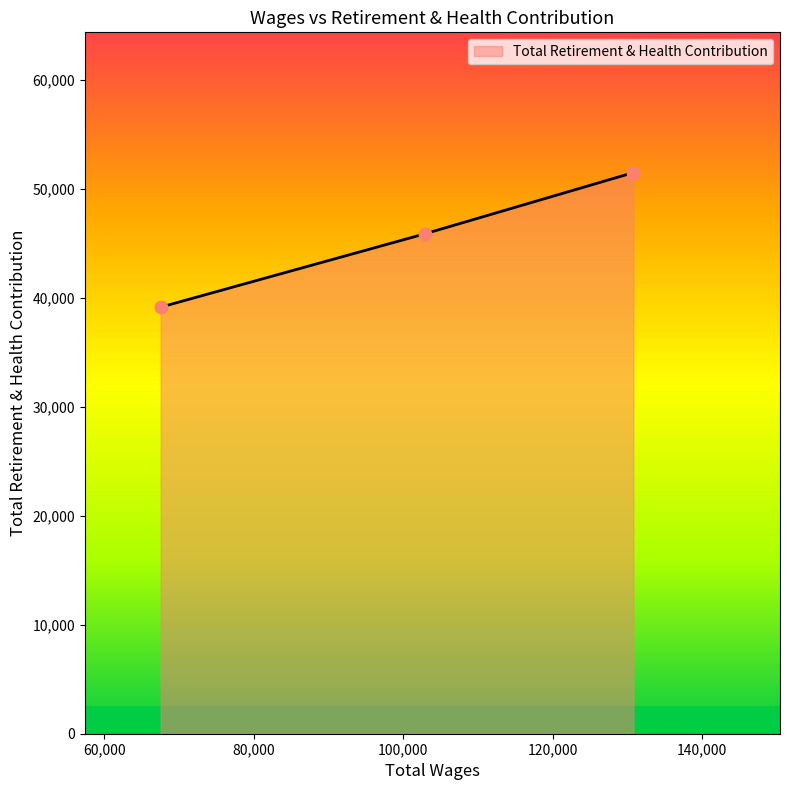

What is the maximum value for Total Retirement & Health Contribution?

51510